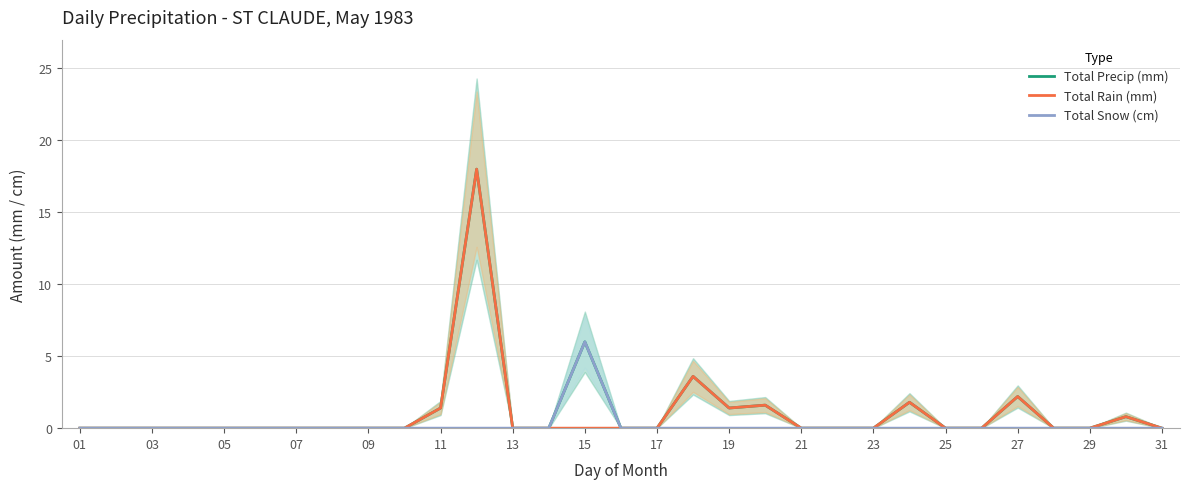

How many interior local valleys does the Total Rain (mm) series have?

1